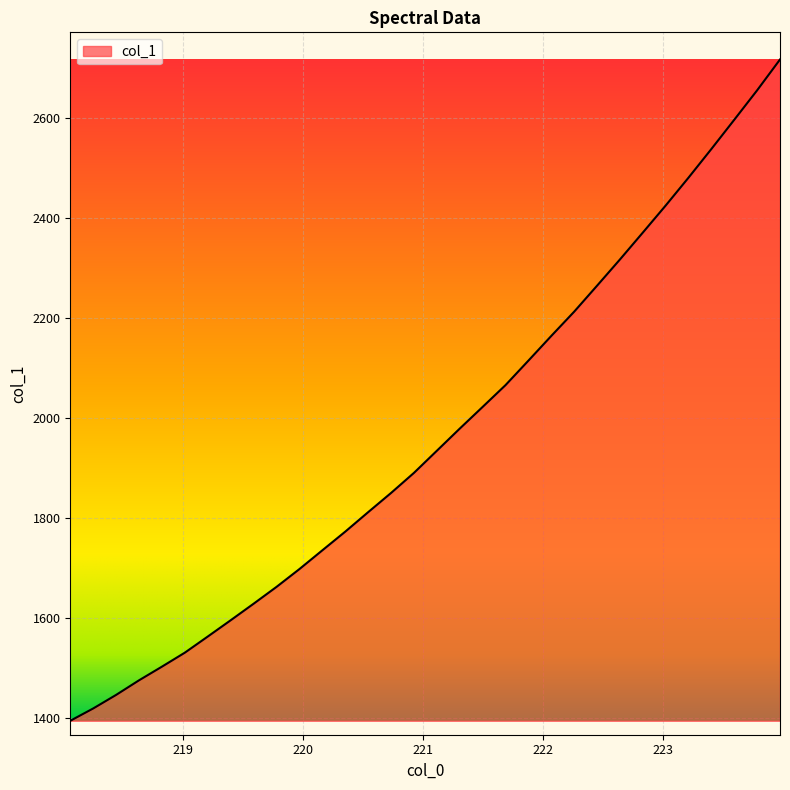

True or false: there are more than 1 points higher than both neighbors.

False